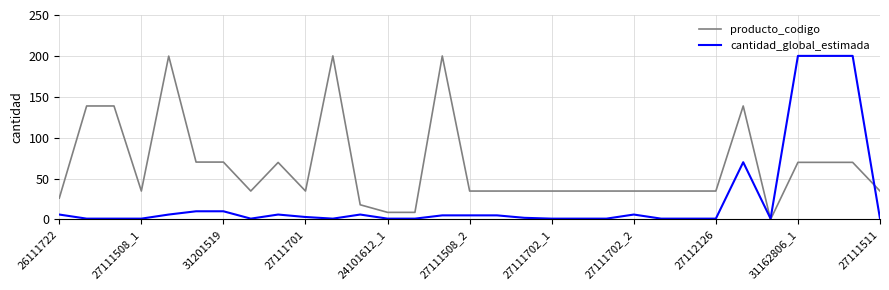

How many distinct data groups are displayed?

2